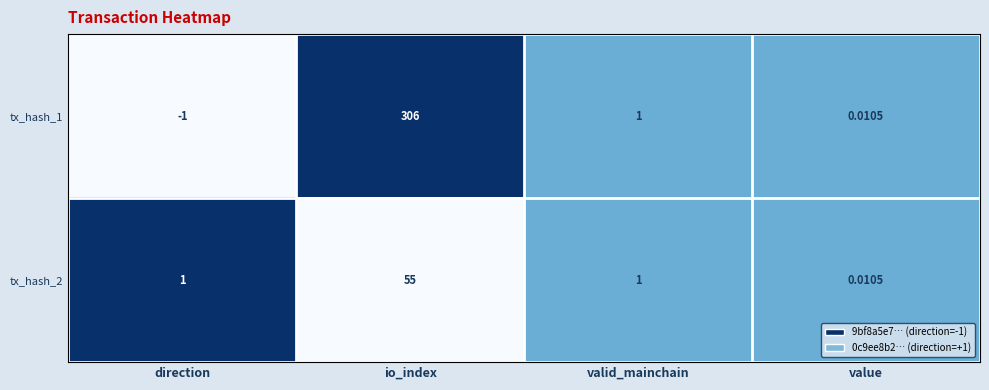

At which label does tx_hash_2 reach its minimum?

value